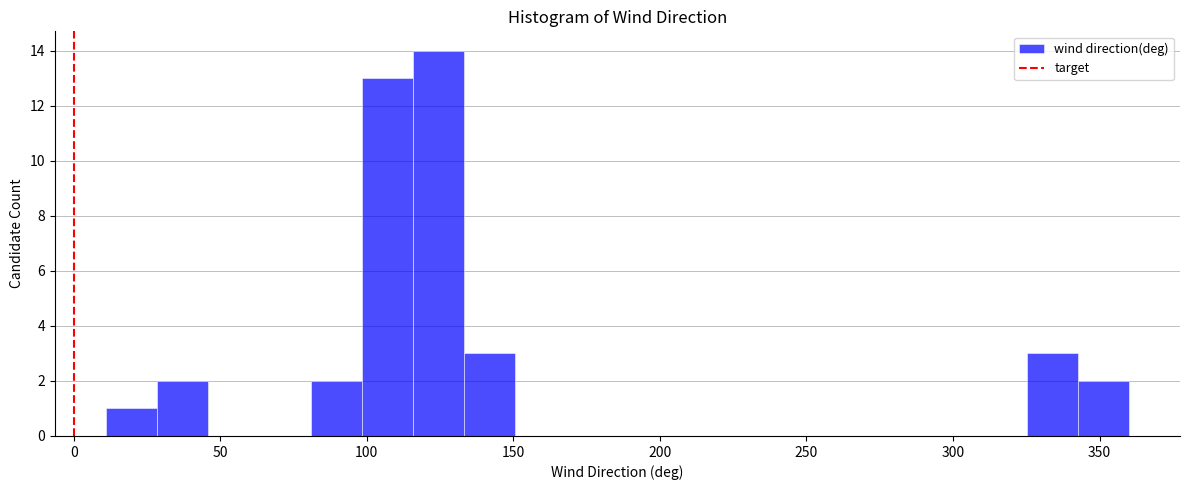

Read against the x-axis, roughly where is the centre of the tallest bar?

125